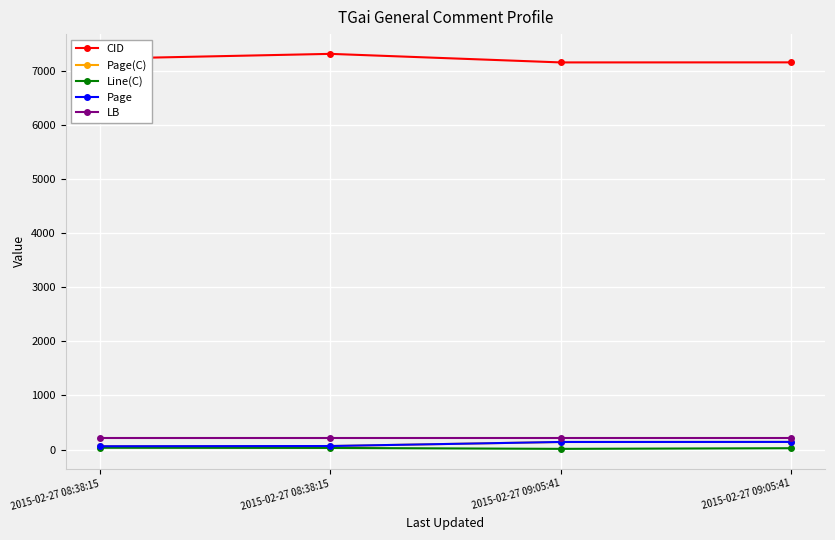

Does the chart display data point markers on the line(s)?

Yes